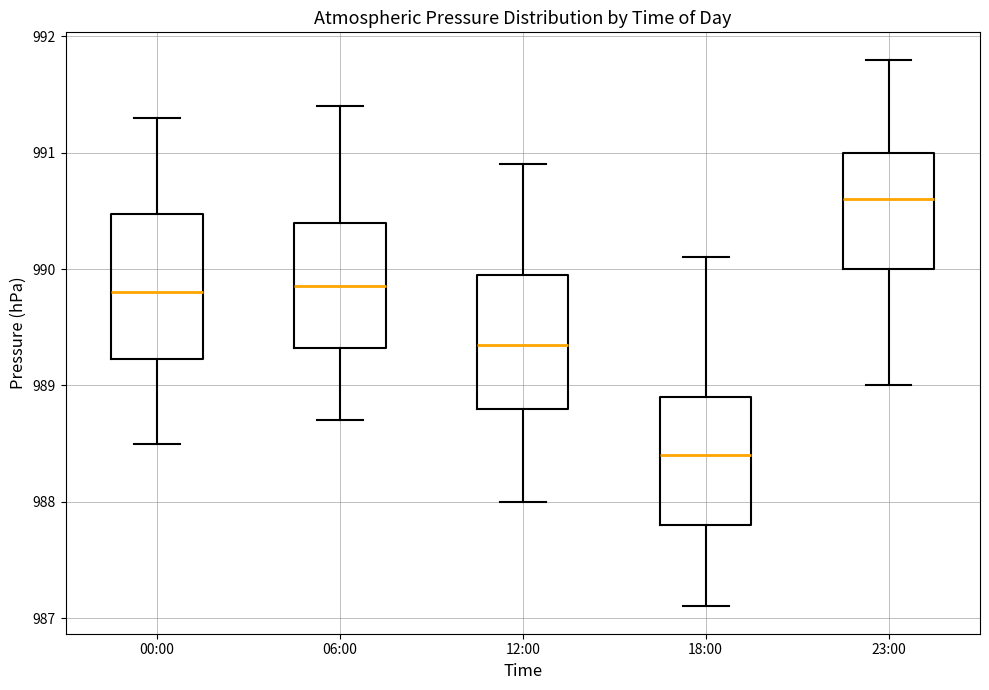

Reading left to right, transcribe this box plot: for each box, give where its median line is, the range the box spans, and where its two whiskers end, as read against the y-axis. The values are not printed on the chart, so give them approximately, as read against the axis.

00:00: median 989.8, box 989.2 to 990.5, whiskers 988.5 to 991.3
06:00: median 989.9, box 989.3 to 990.4, whiskers 988.7 to 991.4
12:00: median 989.4, box 988.8 to 990.0, whiskers 988.0 to 990.9
18:00: median 988.4, box 987.8 to 988.9, whiskers 987.1 to 990.1
23:00: median 990.6, box 990.0 to 991.0, whiskers 989.0 to 991.8